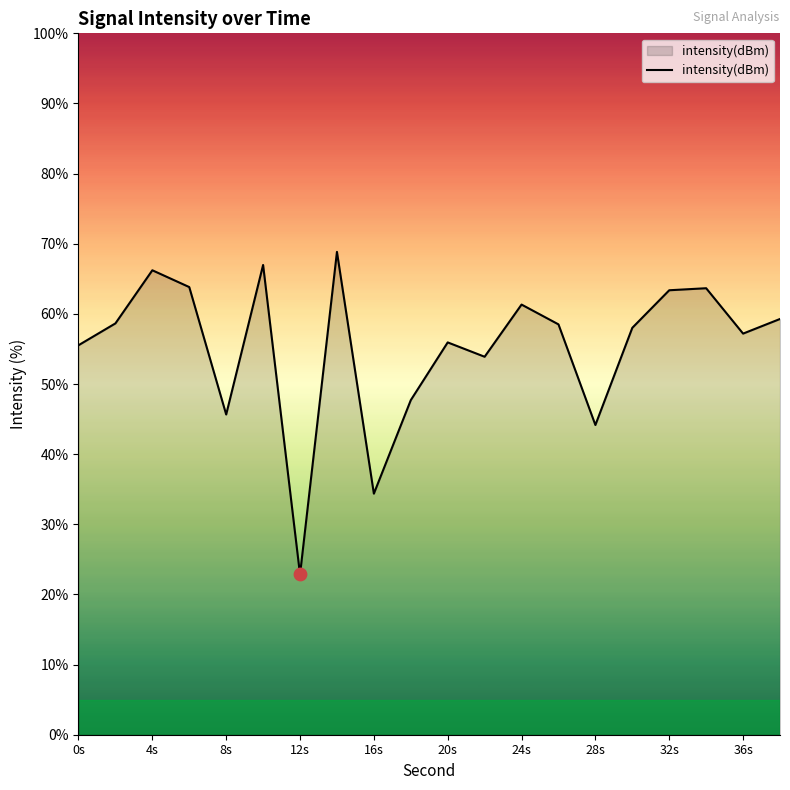

What is the minimum value shown in the chart?

22.8